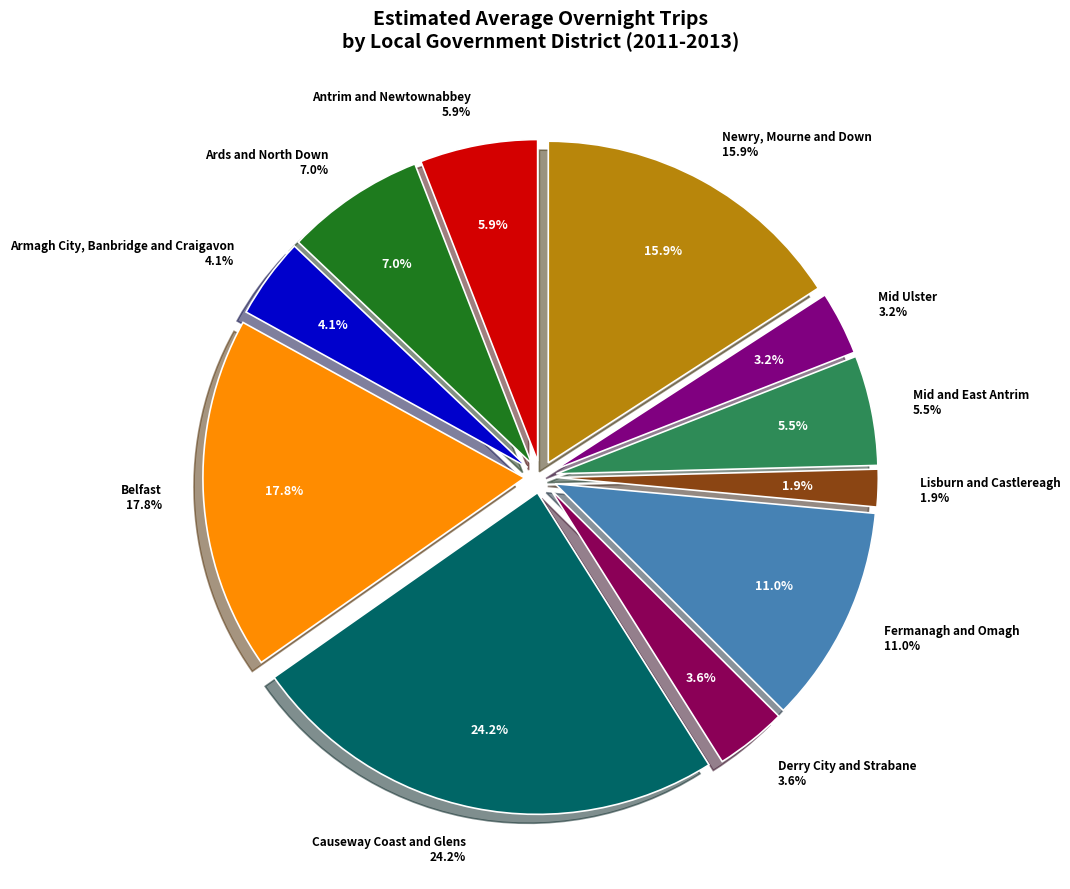

The Mid and East Antrim slice represents 6% of the pie. True or false?

True